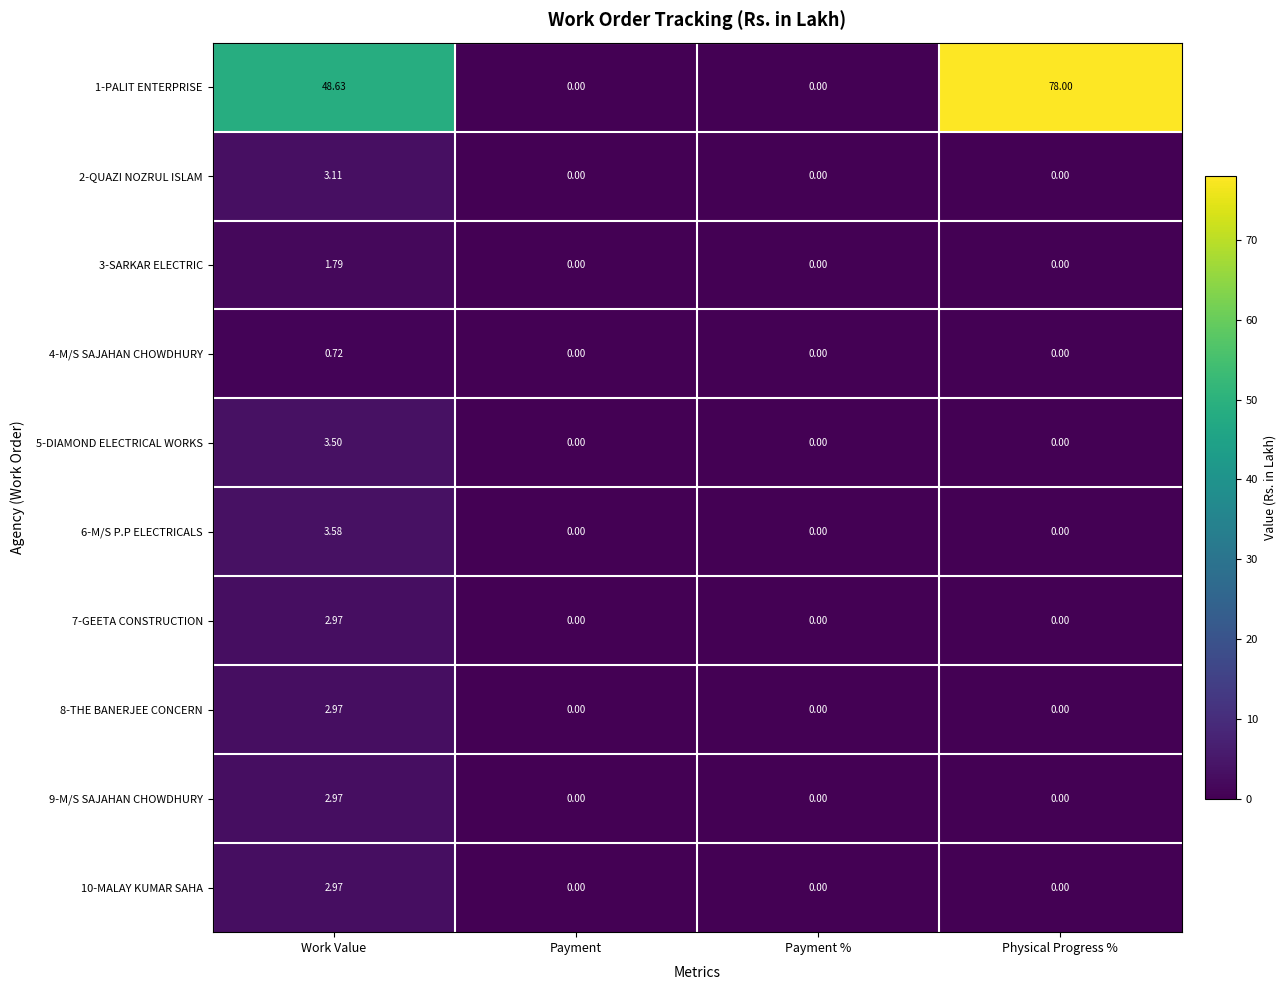

Count the number of categories in the chart.

4